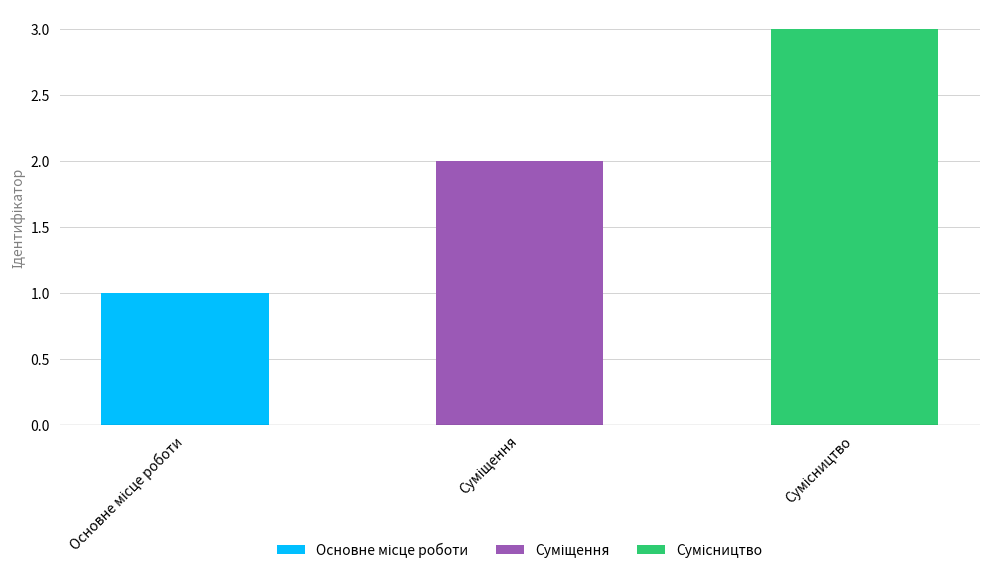

What is the value of the 1st bar from the left?

1